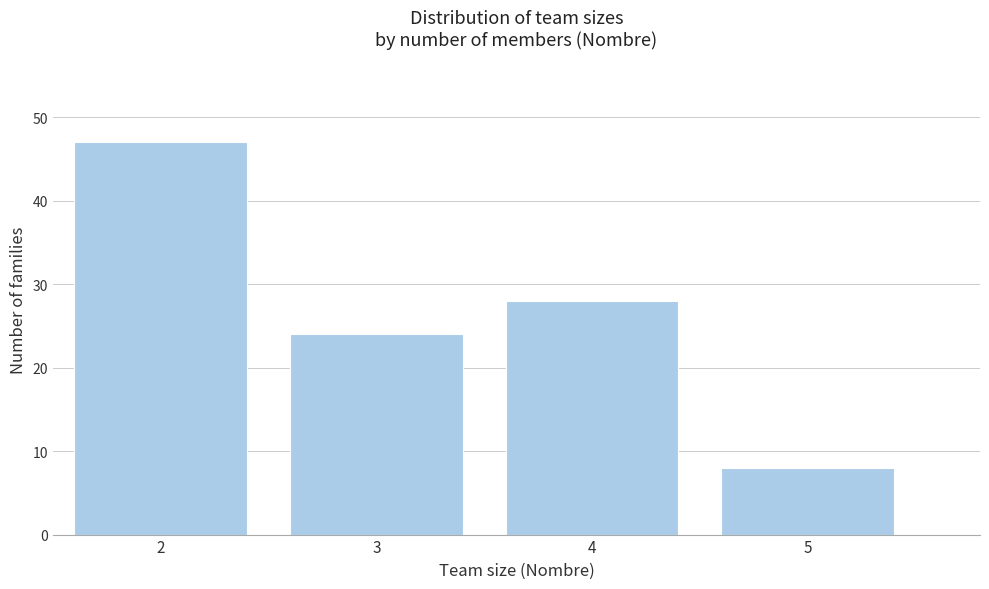

Reading left to right, list every bar in this chart as the range it spans on the x-axis followed by its height. The values are not printed on the chart, so give them approximately, as read against the axis.

1.5 to 2.5: 47
2.5 to 3.5: 24
3.5 to 4.5: 28
4.5 to 5.5: 8